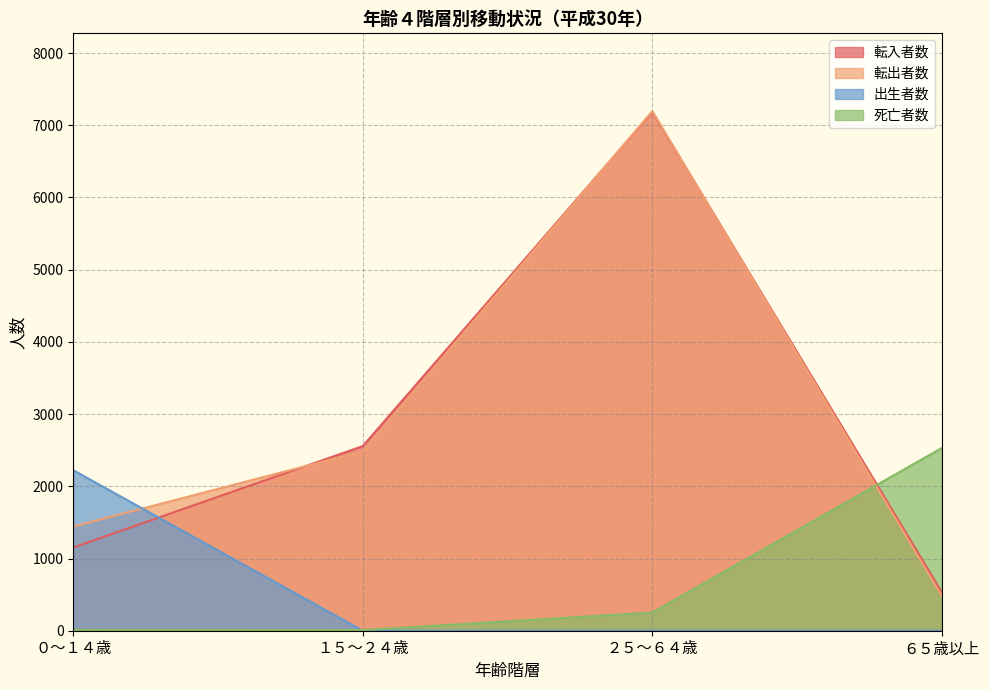

True or false: 出生者数 has a value of 1516 at ２５～６４歳.

False